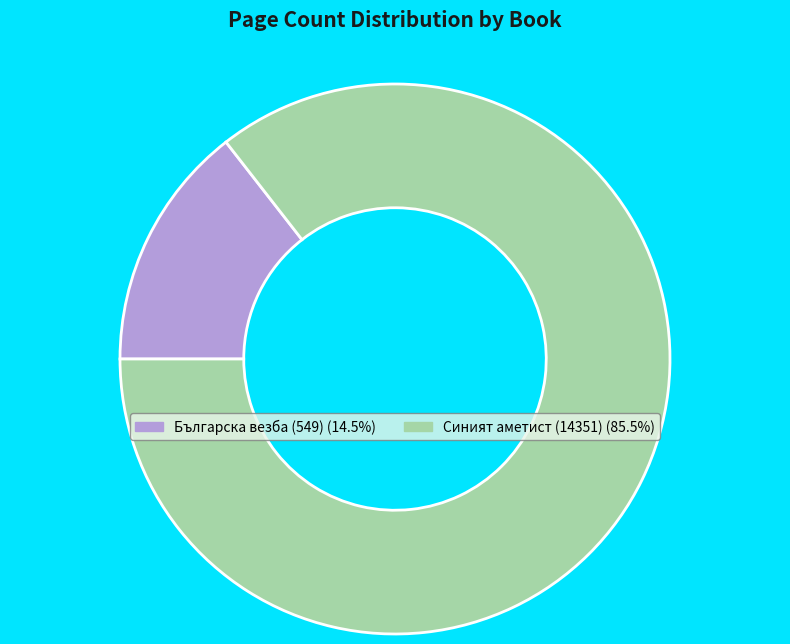

Between Синият аметист (14351) and Българска везба (549), which is larger?

Синият аметист (14351)